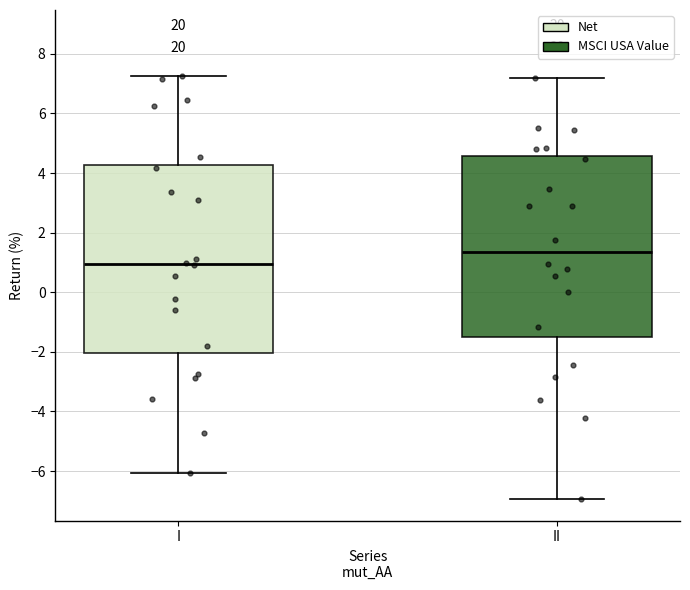

Reading left to right, read every box against the y-axis: the position of its median line, the range the box covers, and the ends of its whiskers. The values are not printed on the chart, so give them approximately, as read against the axis.

I: median 1.0, box -2.0 to 4.2, whiskers -6.0 to 7.2
II: median 1.4, box -1.4 to 4.6, whiskers -7.0 to 7.2